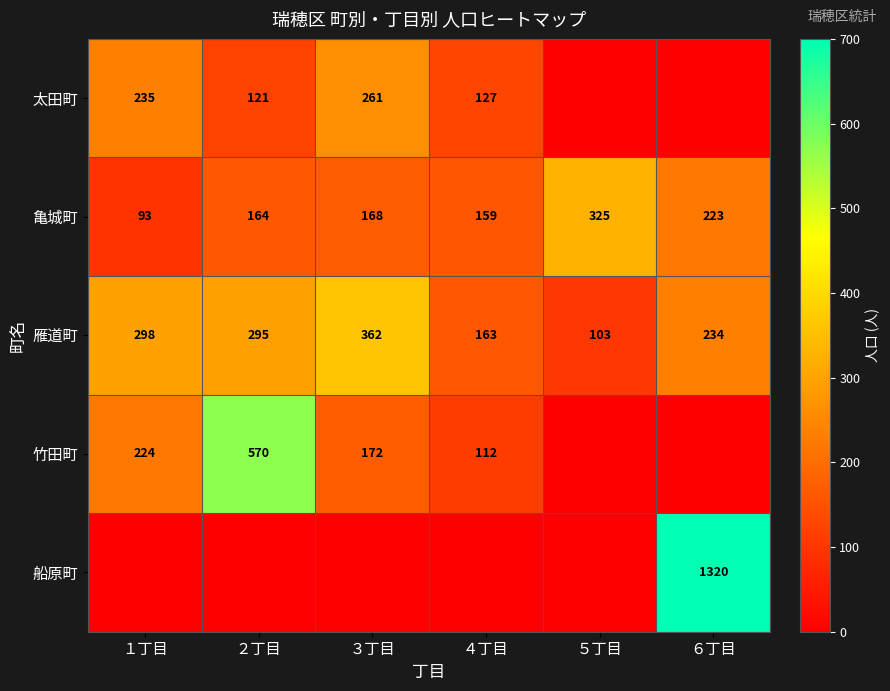

True or false: 竹田町 has a value of 187 at ４丁目.

False